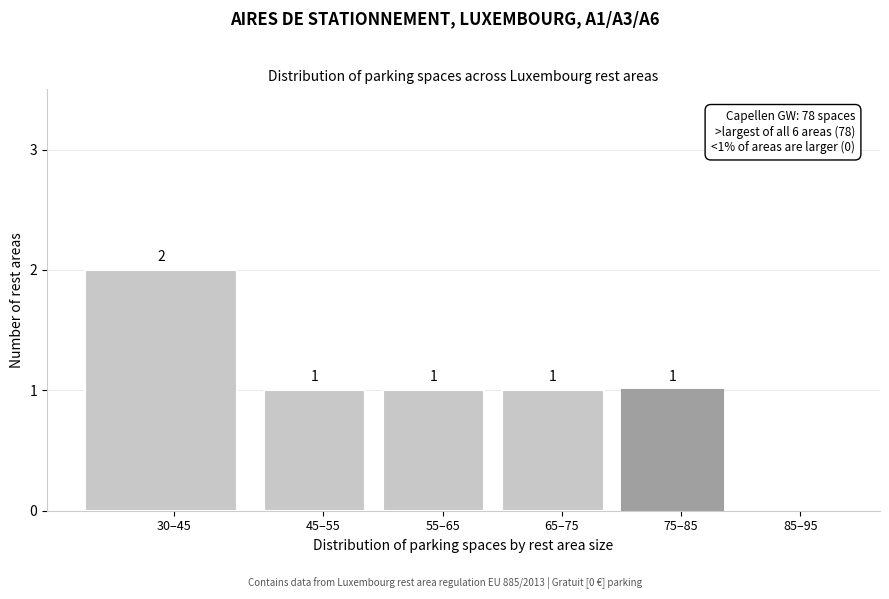

Reading right to left, extract all data points from this chart.

85–95=0	75–85=1	65–75=1	55–65=1	45–55=1	30–45=2